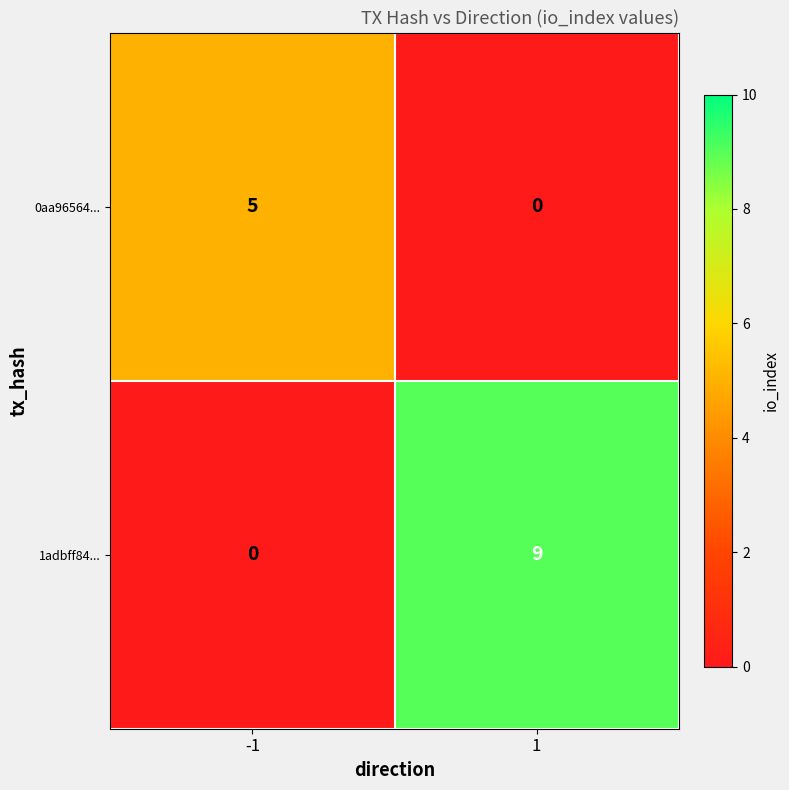

What is the total value across all series at -1?

5